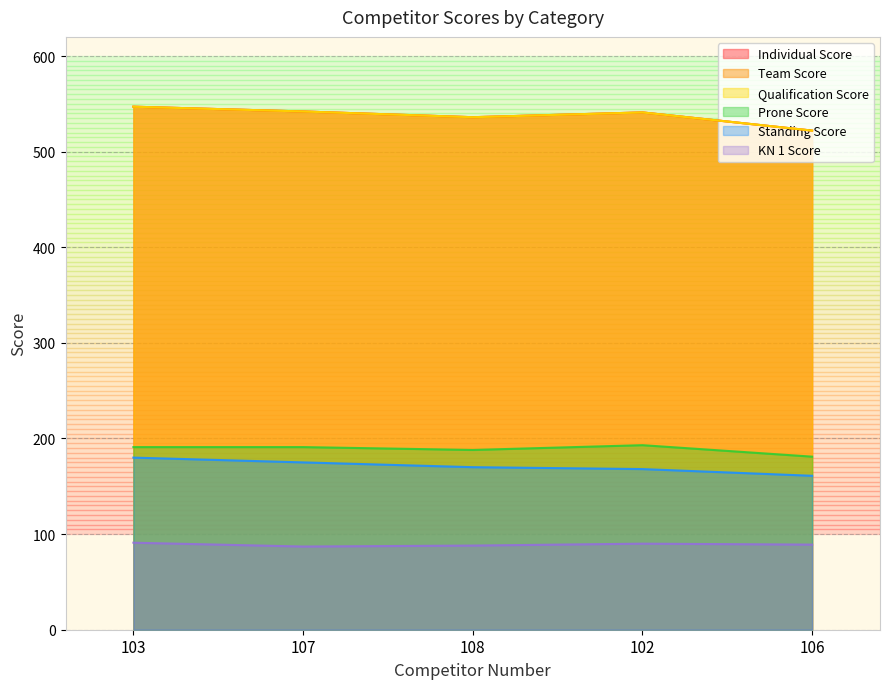

Does the chart have visible grid lines?

Yes